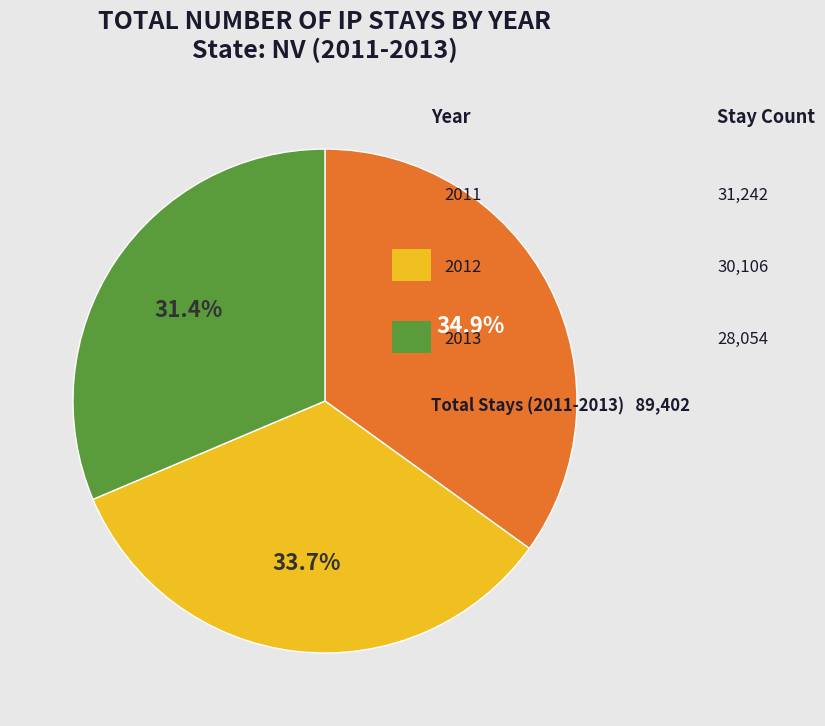

Does any single category account for the majority?

No